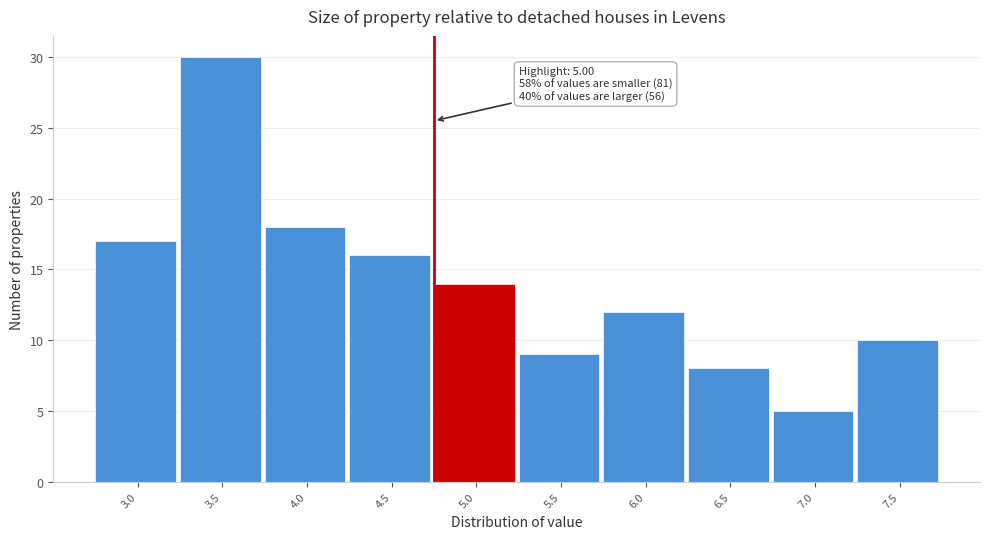

Reading left to right, extract all data points from this chart.

17	30	18	16	14	9	12	8	5	10